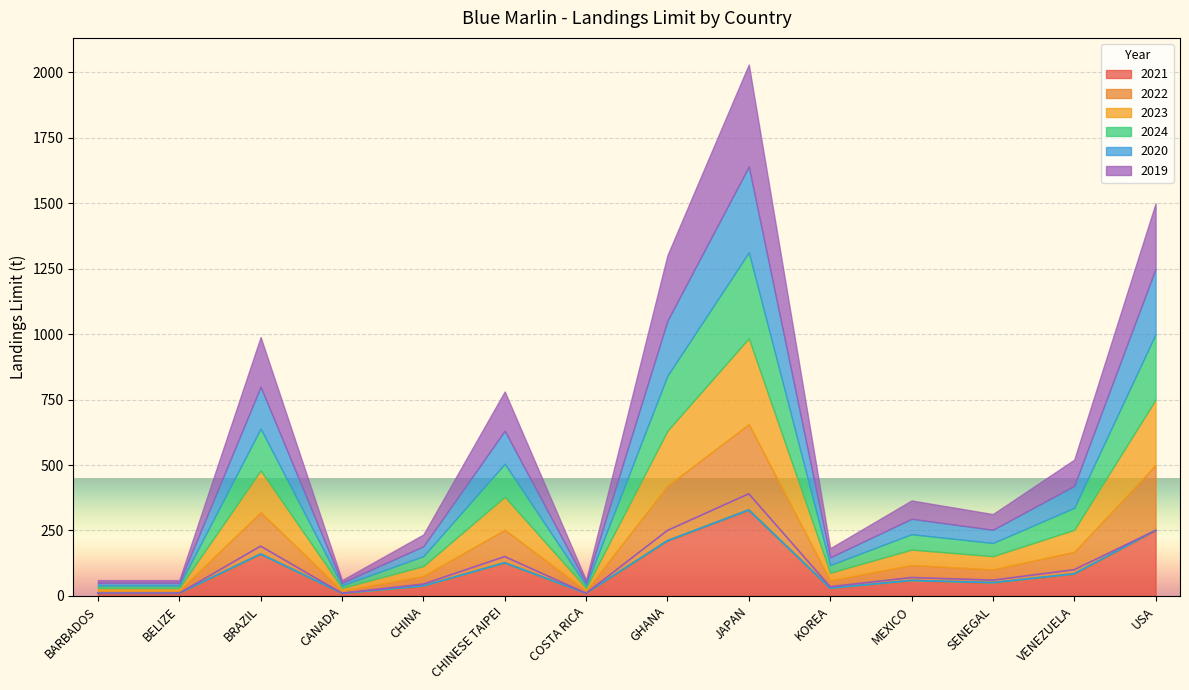

How many values in the 2020 series exceed 58?

7